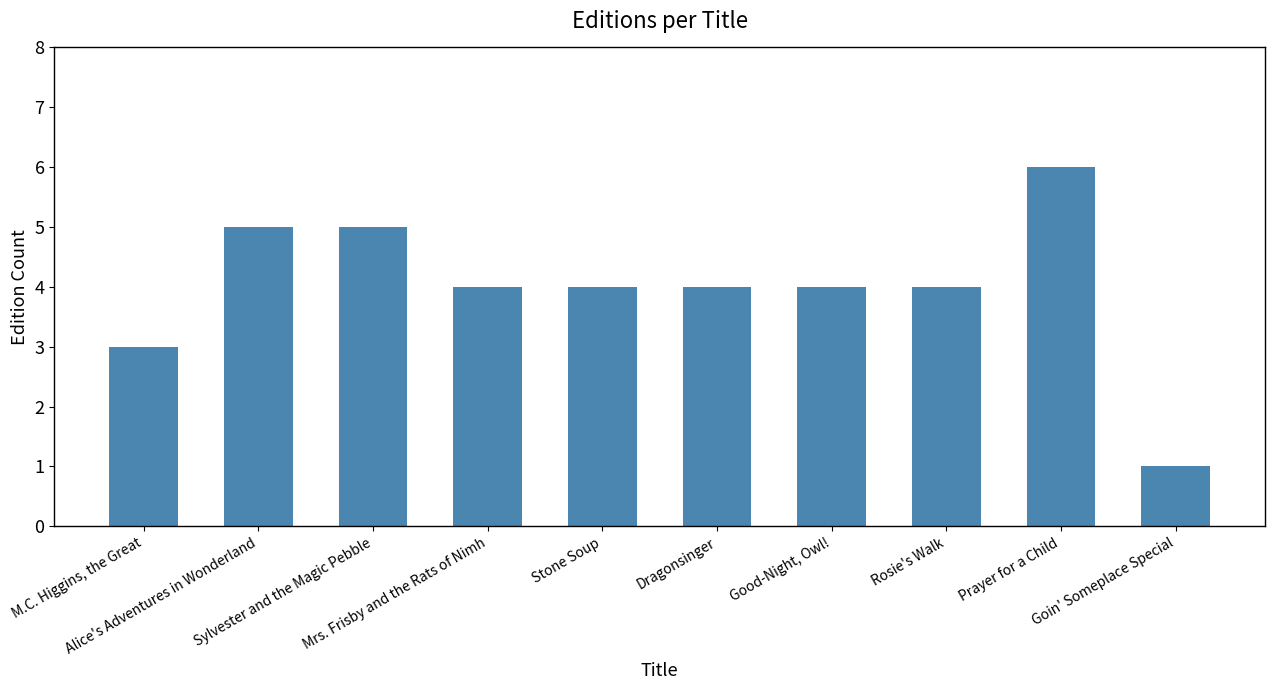

What is the difference between the maximum and minimum values?

5